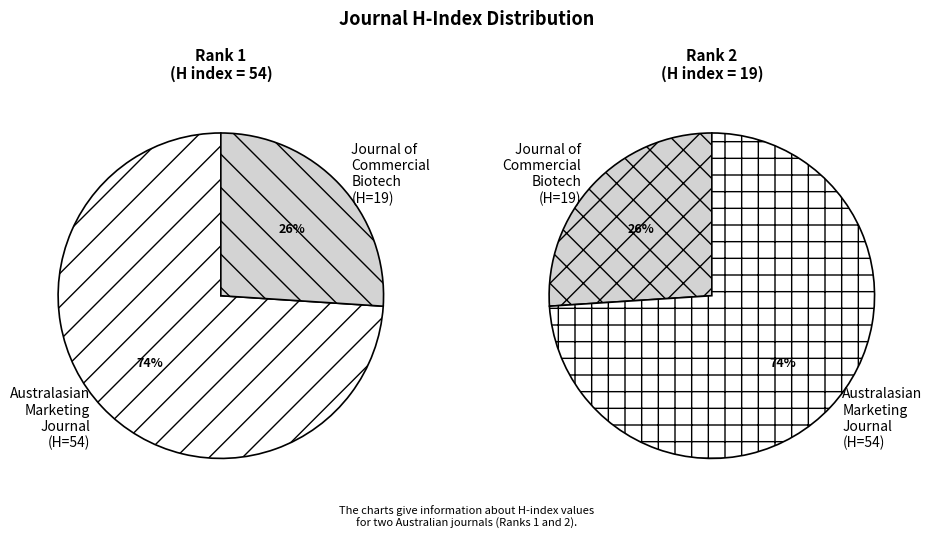

What percentage is the Journal of Commercial Biotechnology slice, to the nearest percent?

26%